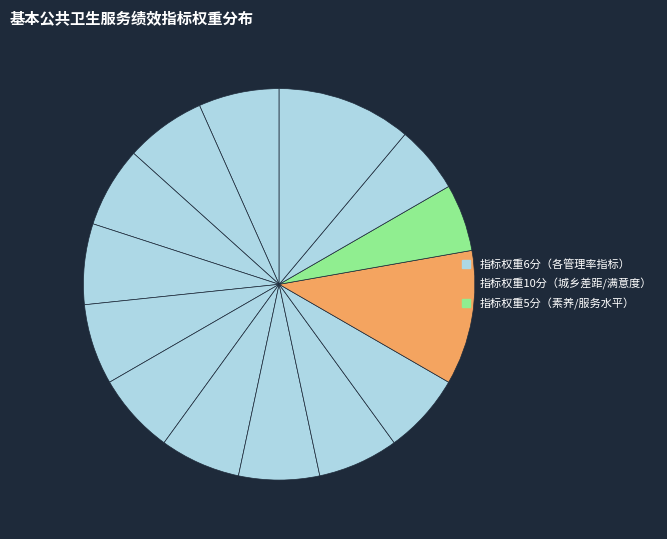

Does any single category account for the majority?

No